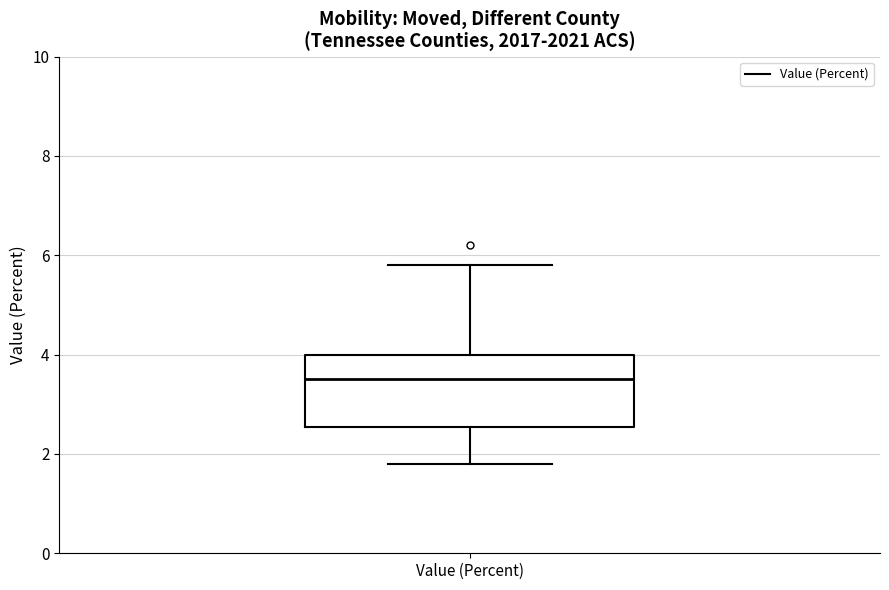

Transcribe this box plot: give where the median line is, the range the box spans, and where the two whiskers end, as read against the y-axis. The values are not printed on the chart, so give them approximately, as read against the axis.

median 3.6, box 2.6 to 4.0, whiskers 1.8 to 5.8